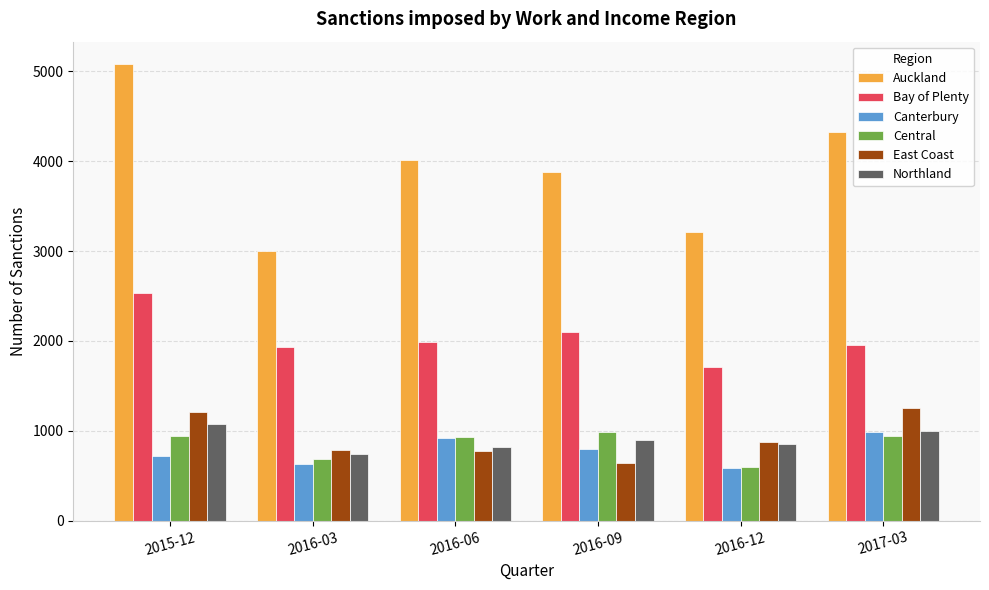

Count the number of categories in the chart.

6